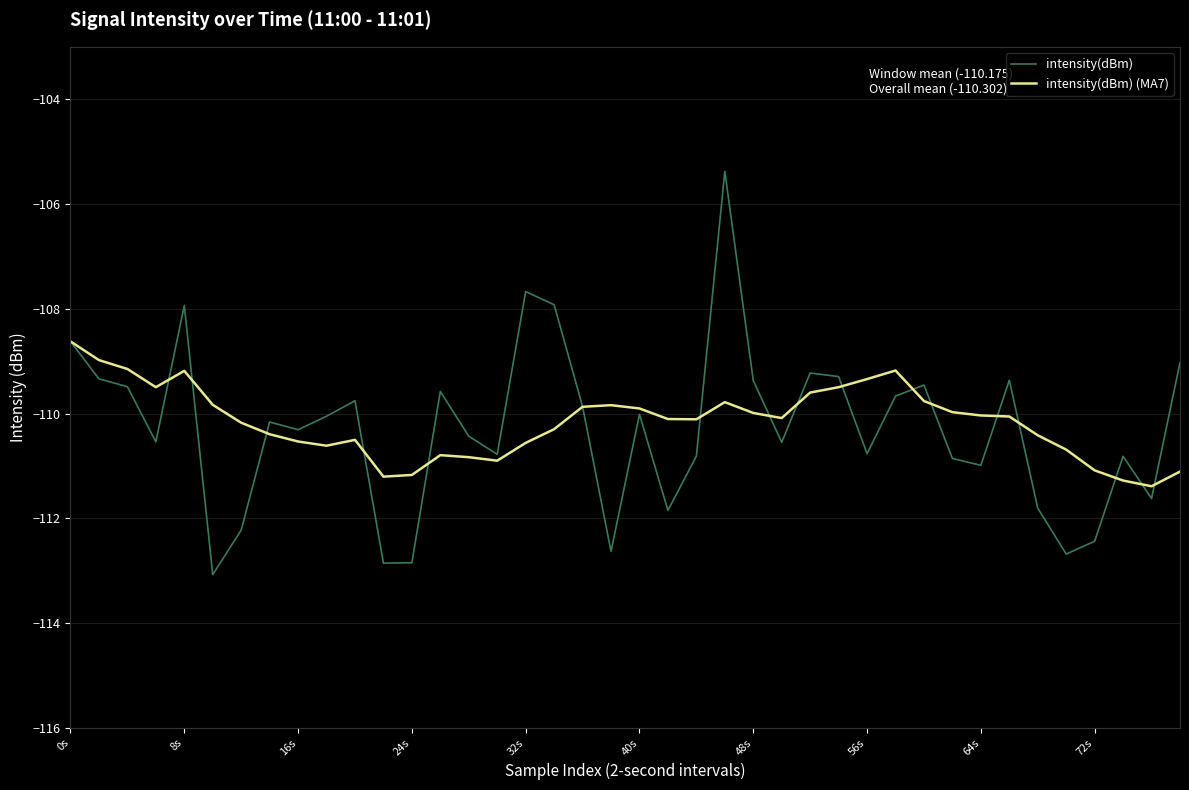

What is the maximum value for intensity(dBm) (MA7)?

-108.6